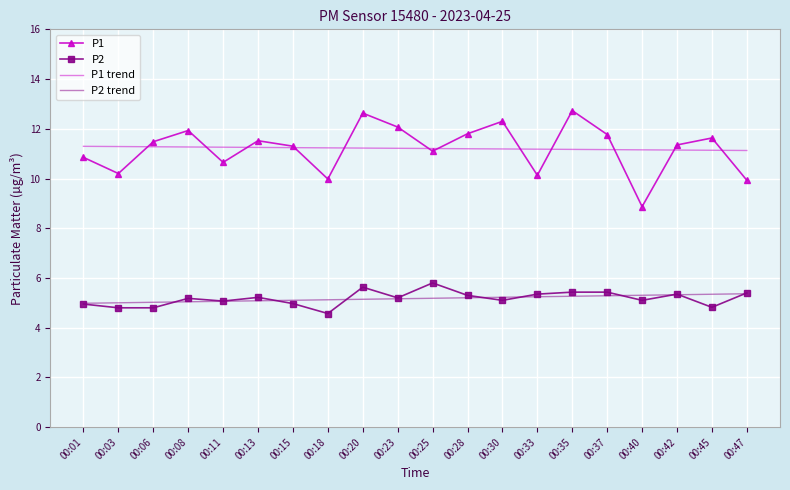

Count the number of data series in this chart.

4